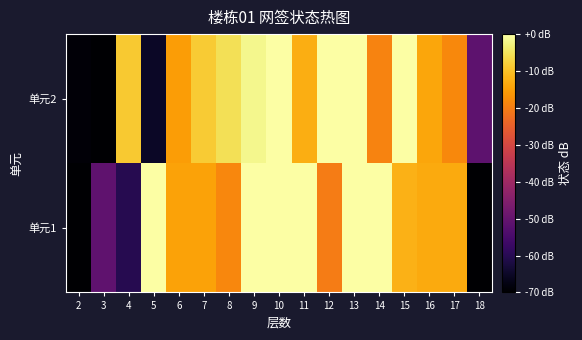

Reading left to right, extract all data points from this chart.

单元1: 2=-75.3	3=-51.1	4=-60.3	5=4.1	6=-14.4	7=-14.4	8=-18.6	9=7.0	10=4.2	11=7.0	12=-20.1	13=7.0	14=7.0	15=-12.1	16=-13.4	17=-13.3	18=-77.0
单元2: 2=-69.0	3=-72.9	4=-8.8	5=-65.3	6=-15.1	7=-8.7	8=-5.6	9=-1.8	10=7.0	11=-12.6	12=0.6	13=3.9	14=-19.0	15=4.5	16=-13.8	17=-18.3	18=-51.1